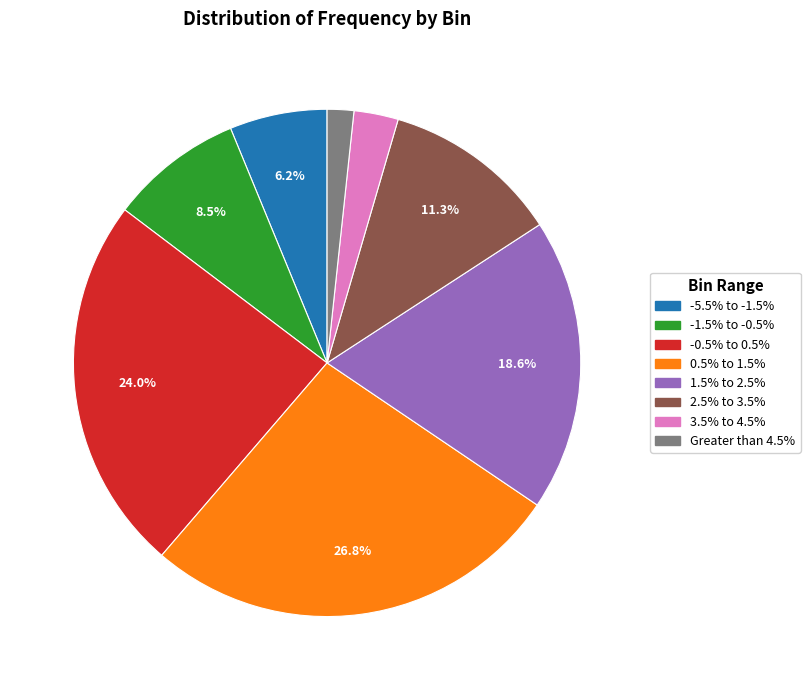

Is -0.5% to 0.5% the majority of the pie?

No